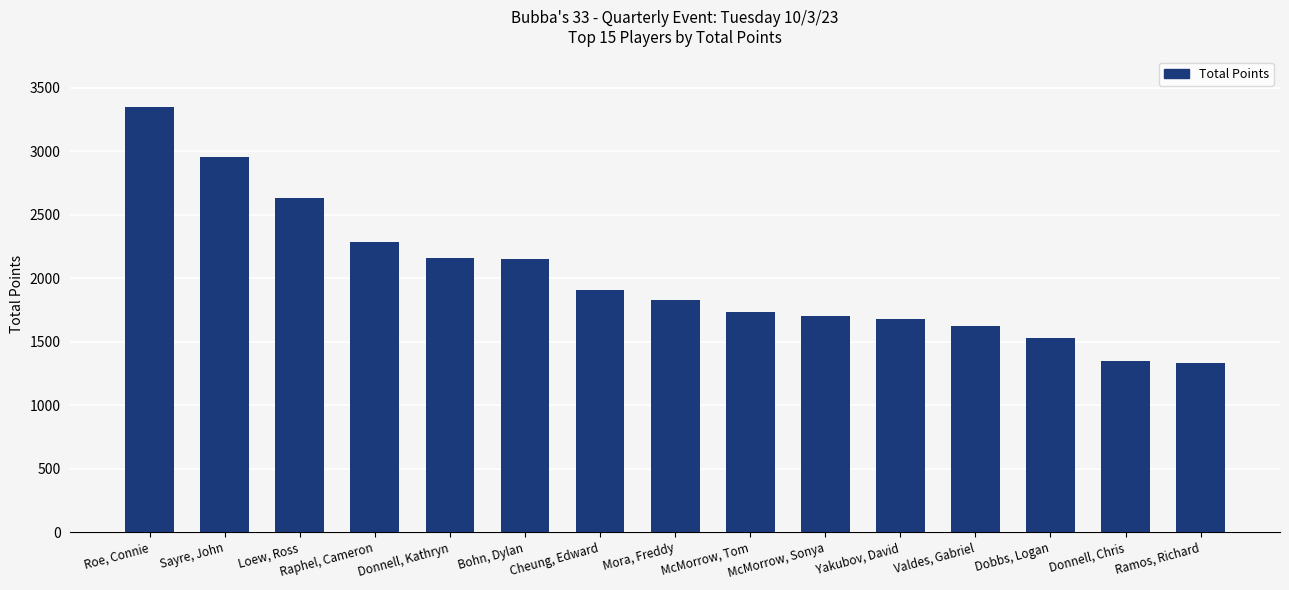

Where does the data first go above 1825?

Roe, Connie